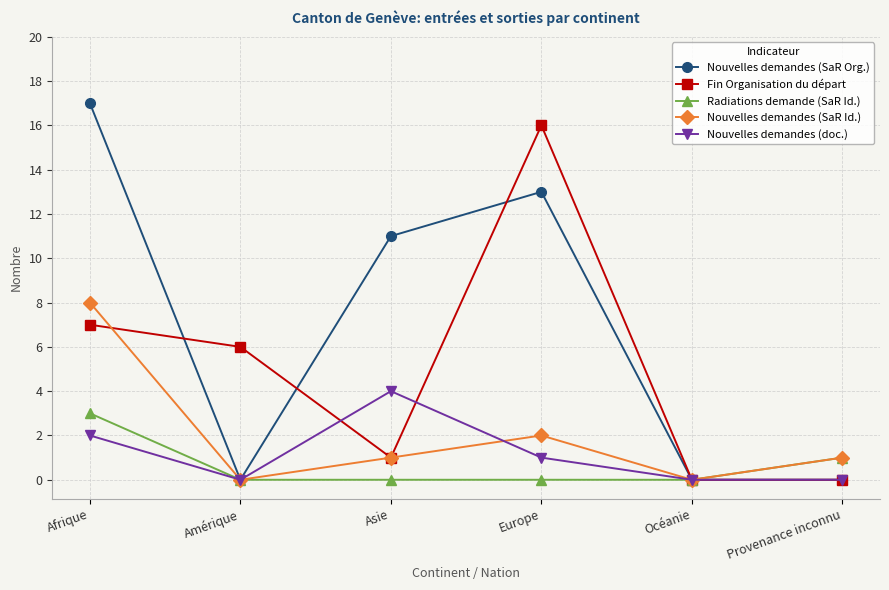

What is the difference between the Nouvelles demandes (SaR Id.) values at Océanie and Europe?

2